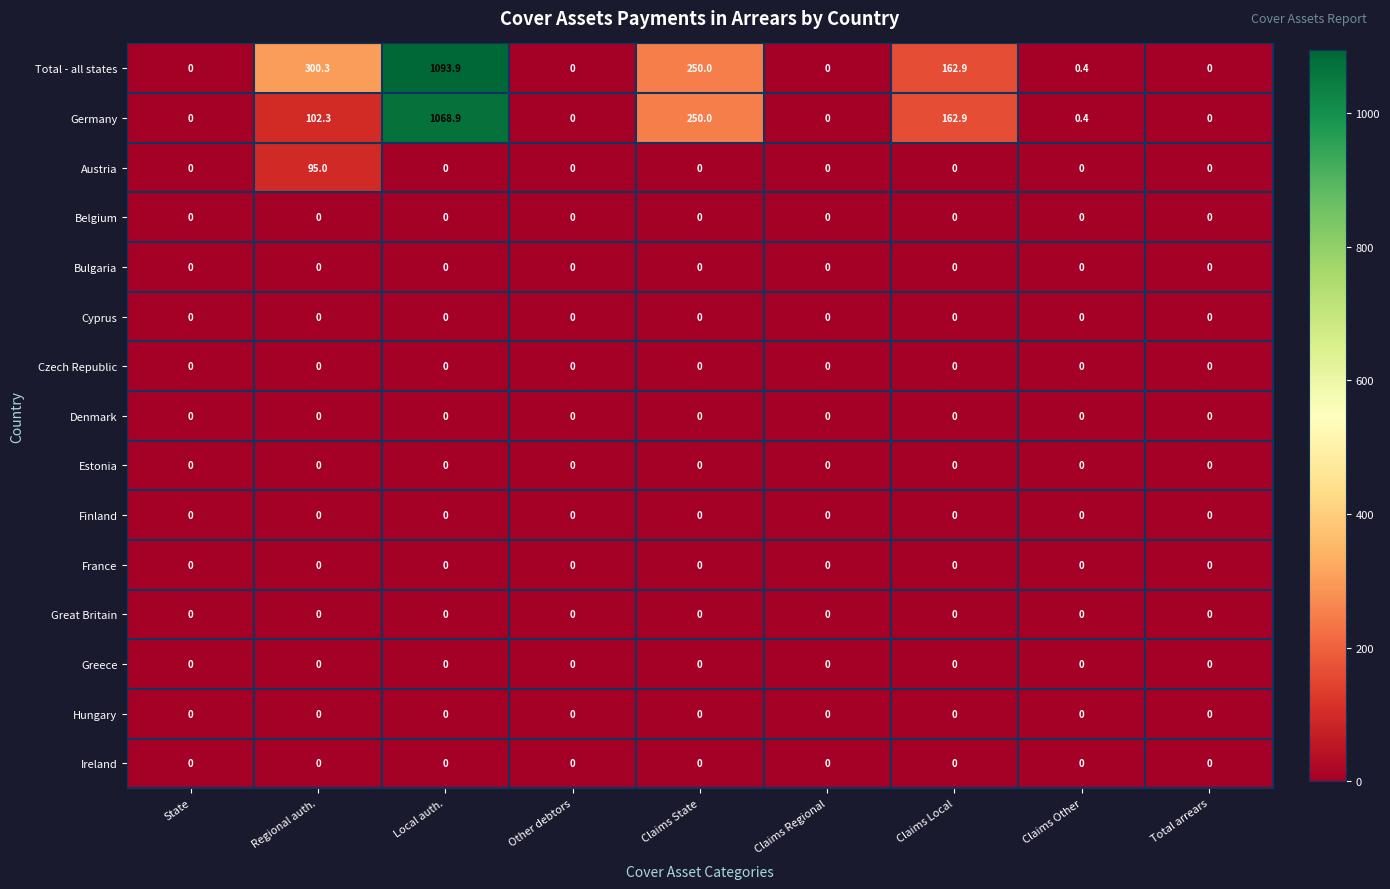

Which label corresponds to the largest value in the chart?

Local auth.